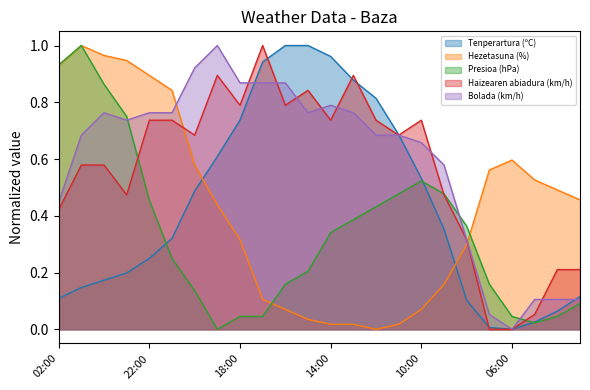

What is the average value of the Hezetasuna (%) series?

0.4